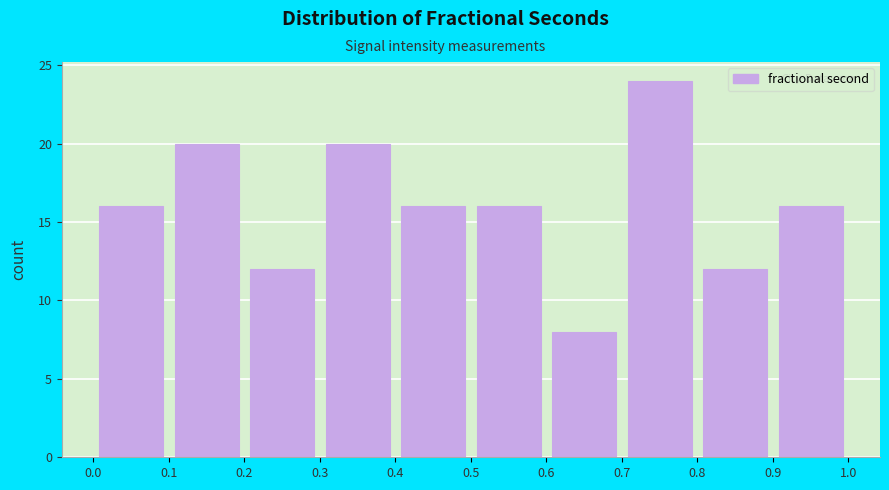

Reading left to right, list every bar in this chart as the range it spans on the x-axis followed by its height. The values are not printed on the chart, so give them approximately, as read against the axis.

0.0 to 0.1: 16
0.1 to 0.2: 20
0.2 to 0.3: 12
0.3 to 0.4: 20
0.4 to 0.5: 16
0.5 to 0.6: 16
0.6 to 0.7: 8
0.7 to 0.8: 24
0.8 to 0.9: 12
0.9 to 1.0: 16